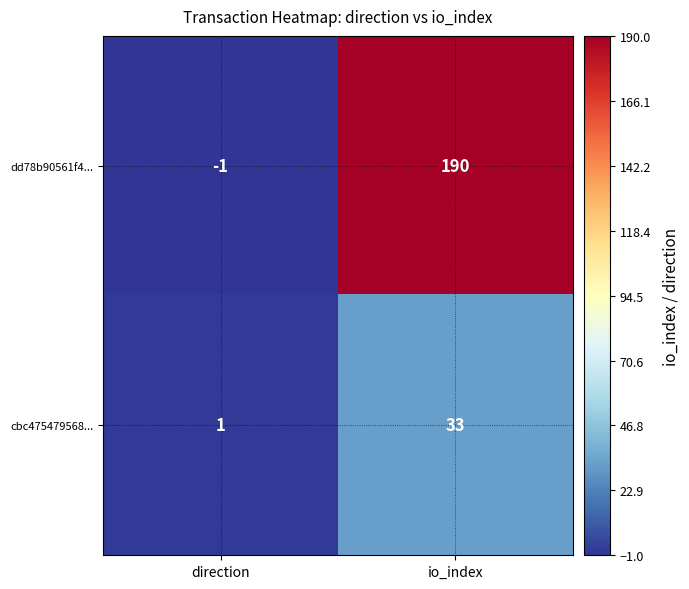

Between direction and io_index, which series saw the biggest shift?

dd78b90561f4...